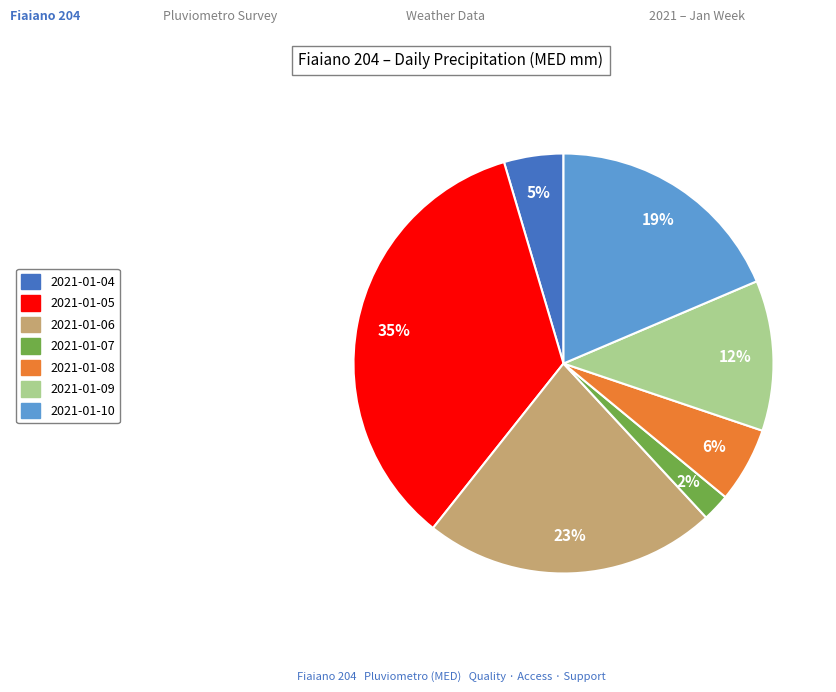

Which category has the smallest portion of the pie?

2021-01-07